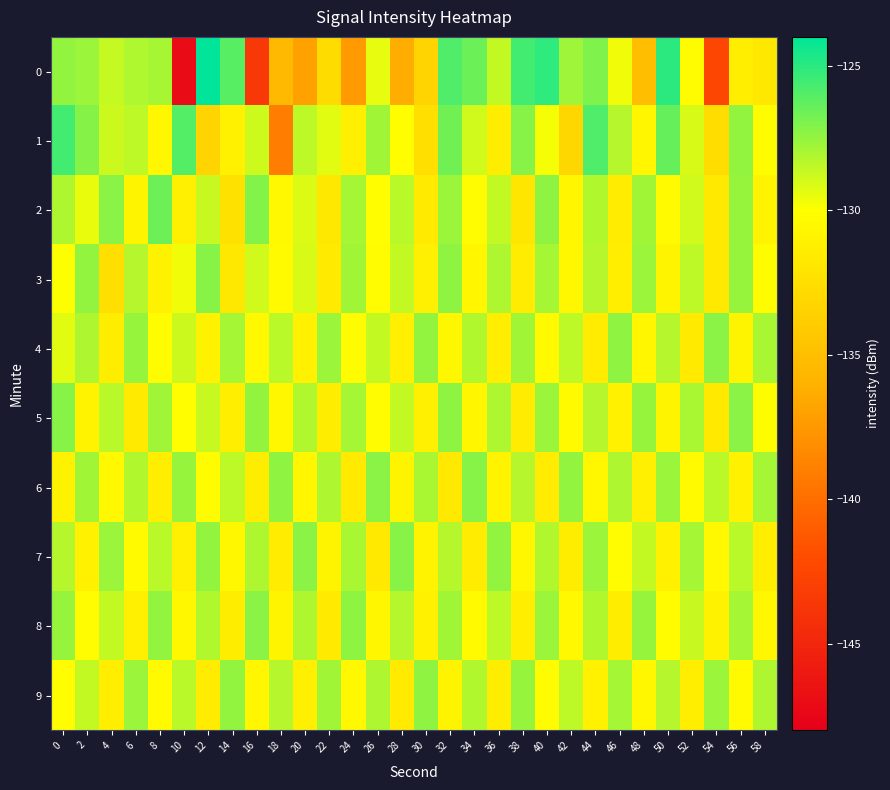

Reading right to left, what are all the values shown in this chart?

0: 58=-131.8	56=-131.3	54=-142.5	52=-130.3	50=-125.1	48=-135.0	46=-129.7	44=-127.0	42=-127.8	40=-125.2	38=-125.6	36=-128.6	34=-126.5	32=-125.9	30=-133.3	28=-136.3	26=-129.4	24=-137.4	22=-132.8	20=-136.9	18=-135.4	16=-143.5	14=-126.1	12=-124.0	10=-147.1	8=-127.9	6=-128.1	4=-128.7	2=-127.7	0=-127.5
1: 58=-130.2	56=-127.5	54=-132.6	52=-129.1	50=-126.4	48=-130.7	46=-128.3	44=-125.9	42=-133.1	40=-129.8	38=-127.2	36=-131.4	34=-128.9	32=-126.7	30=-132.5	28=-130.1	26=-127.8	24=-131.2	22=-129.3	20=-128.5	18=-139.1	16=-128.9	14=-131.1	12=-133.4	10=-126.0	8=-130.7	6=-128.5	4=-128.8	2=-127.2	0=-125.6
2: 58=-130.9	56=-127.6	54=-131.7	52=-128.9	50=-130.4	48=-127.8	46=-131.5	44=-128.2	42=-130.7	40=-127.4	38=-131.9	36=-128.6	34=-130.3	32=-127.7	30=-131.6	28=-128.4	26=-130.1	24=-127.9	22=-131.8	20=-129.2	18=-130.5	16=-127.1	14=-132.3	12=-128.7	10=-131.2	8=-126.6	6=-130.8	4=-127.3	2=-129.5	0=-128.1
3: 58=-130.2	56=-127.6	54=-131.7	52=-128.5	50=-130.8	48=-127.7	46=-131.3	44=-128.3	42=-130.6	40=-127.9	38=-131.5	36=-128.1	34=-130.7	32=-127.4	30=-131.2	28=-128.6	26=-130.3	24=-127.8	22=-131.6	20=-129.1	18=-130.4	16=-128.9	14=-131.8	12=-127.2	10=-129.7	8=-131.0	6=-128.3	4=-132.5	2=-127.5	0=-130.0
4: 58=-128.0	56=-130.8	54=-127.3	52=-131.6	50=-128.3	48=-130.7	46=-127.4	44=-131.5	42=-128.5	40=-130.4	38=-127.8	36=-131.3	34=-128.2	32=-130.6	30=-127.5	28=-131.2	26=-128.6	24=-130.3	22=-127.7	20=-131.1	18=-128.4	16=-130.5	14=-127.9	12=-131.0	10=-128.8	8=-130.2	6=-127.6	4=-131.4	2=-128.1	0=-129.3
5: 58=-130.2	56=-127.3	54=-131.7	52=-128.0	50=-130.8	48=-127.6	46=-131.1	44=-128.3	42=-130.4	40=-127.7	38=-131.5	36=-128.1	34=-130.7	32=-127.4	30=-131.2	28=-128.6	26=-130.3	24=-127.9	22=-131.4	20=-128.2	18=-130.6	16=-127.5	14=-131.3	12=-128.7	10=-130.1	8=-127.8	6=-131.6	4=-128.4	2=-130.9	0=-127.2
6: 58=-127.9	56=-131.1	54=-128.4	52=-130.4	50=-127.7	48=-131.2	46=-128.1	44=-130.6	42=-127.5	40=-131.5	38=-128.3	36=-130.9	34=-127.2	32=-131.7	30=-128.0	28=-130.8	26=-127.3	24=-131.6	22=-128.1	20=-130.7	18=-127.4	16=-131.4	14=-128.5	12=-130.2	10=-127.6	8=-131.3	6=-128.2	4=-130.5	2=-127.8	0=-131.0
7: 58=-131.3	56=-128.4	54=-130.5	52=-127.9	50=-131.1	48=-128.6	46=-130.3	44=-127.7	42=-131.4	40=-128.2	38=-130.6	36=-127.5	34=-131.5	32=-128.3	30=-130.9	28=-127.2	26=-131.7	24=-128.0	22=-130.8	20=-127.3	18=-131.5	16=-128.1	14=-130.6	12=-127.5	10=-131.2	8=-128.4	6=-130.4	4=-127.7	2=-131.1	0=-128.3
8: 58=-130.6	56=-127.9	54=-131.0	52=-128.7	50=-130.2	48=-127.6	46=-131.4	44=-128.2	42=-130.5	40=-127.7	38=-131.3	36=-128.5	34=-130.4	32=-127.8	30=-131.1	28=-128.3	26=-130.7	24=-127.4	22=-131.6	20=-128.1	18=-130.8	16=-127.3	14=-131.4	12=-128.2	10=-130.6	8=-127.5	6=-131.2	4=-128.6	2=-130.3	0=-127.6
9: 58=-128.1	56=-130.4	54=-127.7	52=-131.3	50=-128.3	48=-130.6	46=-127.9	44=-131.1	42=-128.5	40=-130.3	38=-127.6	36=-131.4	34=-128.2	32=-130.8	30=-127.4	28=-131.6	26=-128.1	24=-130.5	22=-127.8	20=-131.2	18=-128.3	16=-130.7	14=-127.5	12=-131.5	10=-128.4	8=-130.4	6=-127.7	4=-131.3	2=-128.6	0=-130.1